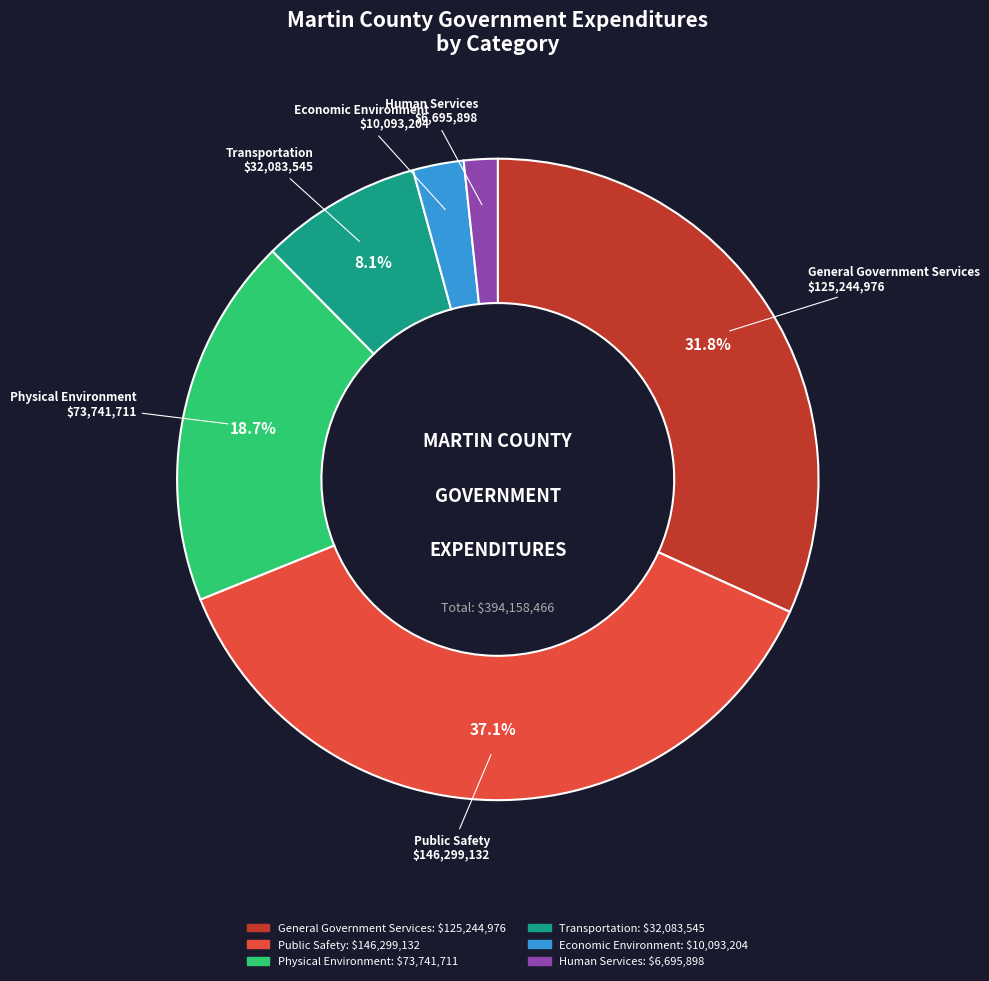

Which category has the biggest portion of the pie?

Public Safety